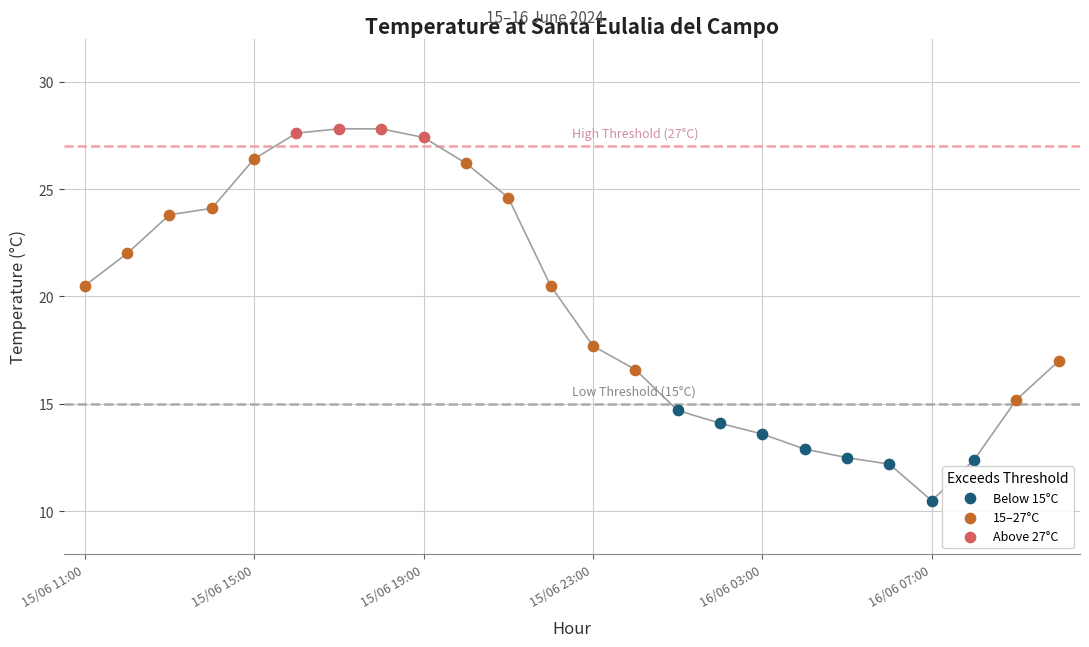

Which series contains the highest Y value?

Above 27°C